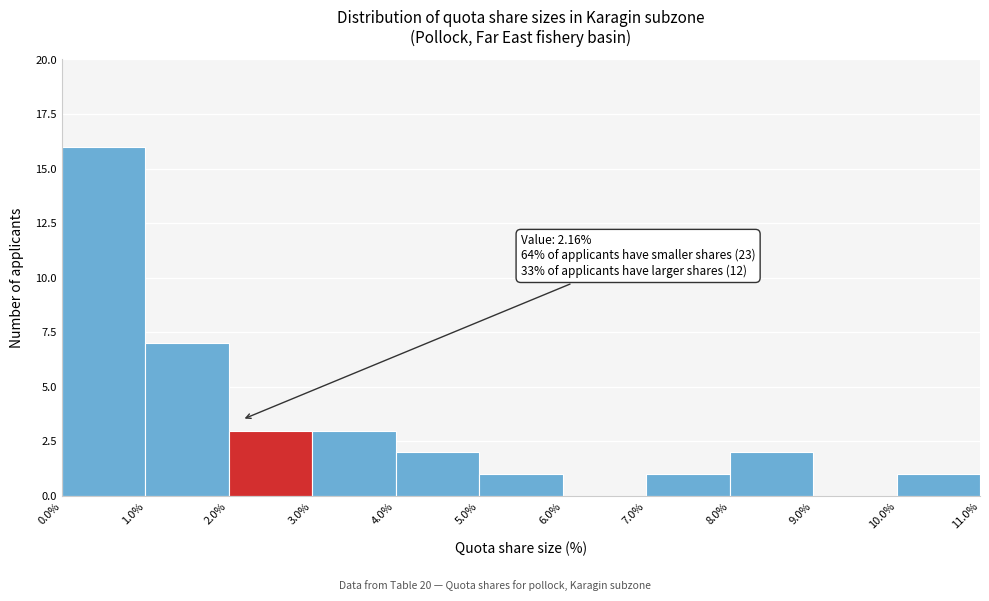

Over which range of the x-axis is the bar tallest?

0.0% to 1.0%